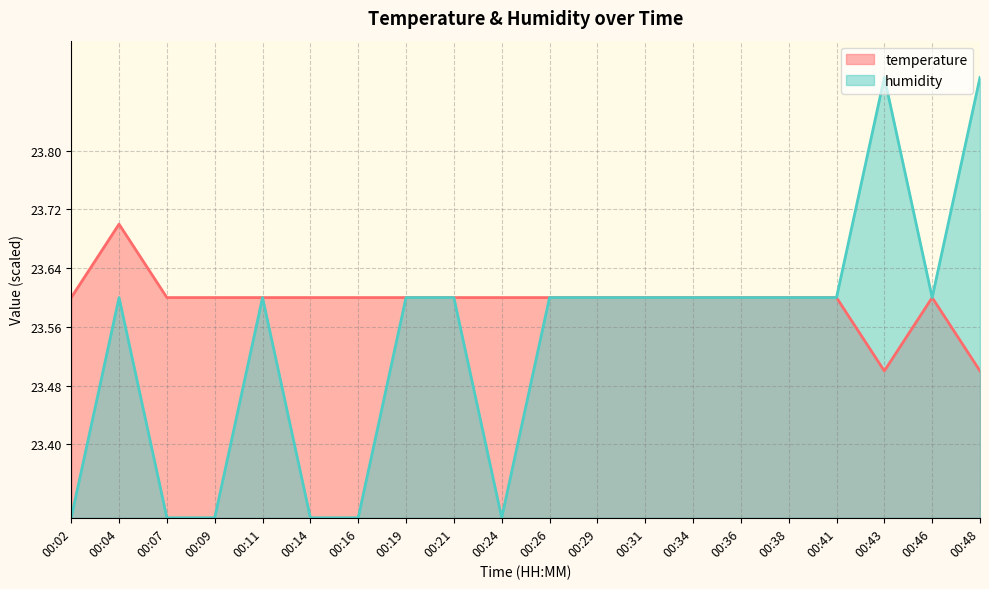

True or false: temperature has more than 2 interior local peaks.

False